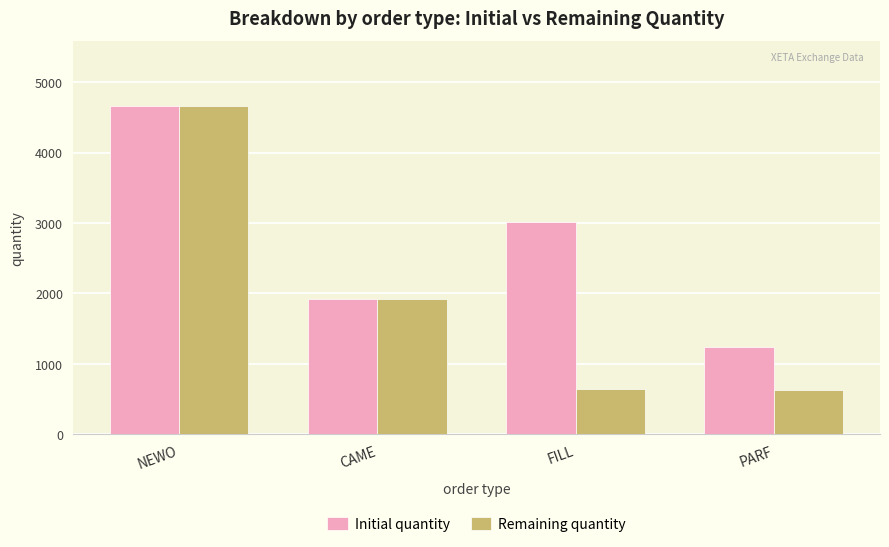

What is the maximum value shown in the chart?

4657